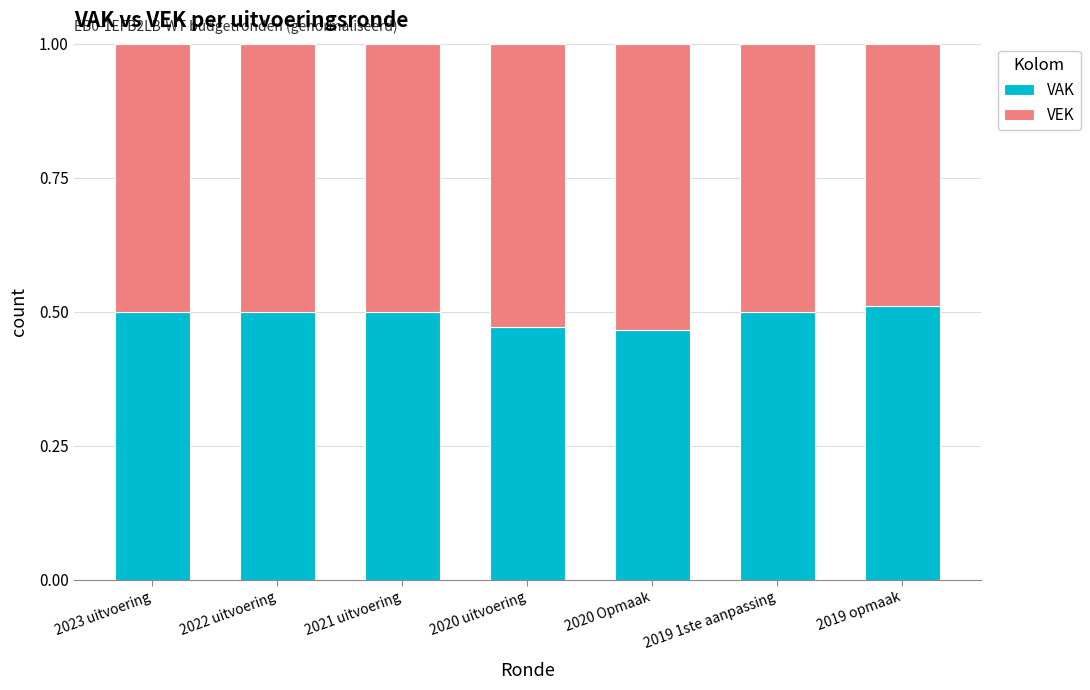

Is it true that VAK equals 0.5 at 2020 uitvoering?

True